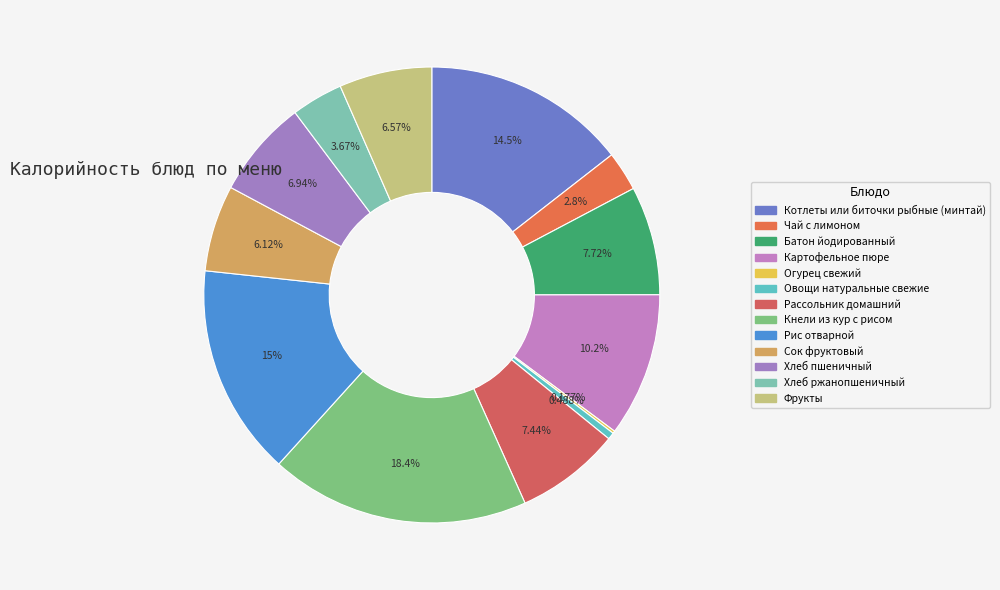

Which category has the smallest portion of the pie?

Огурец свежий